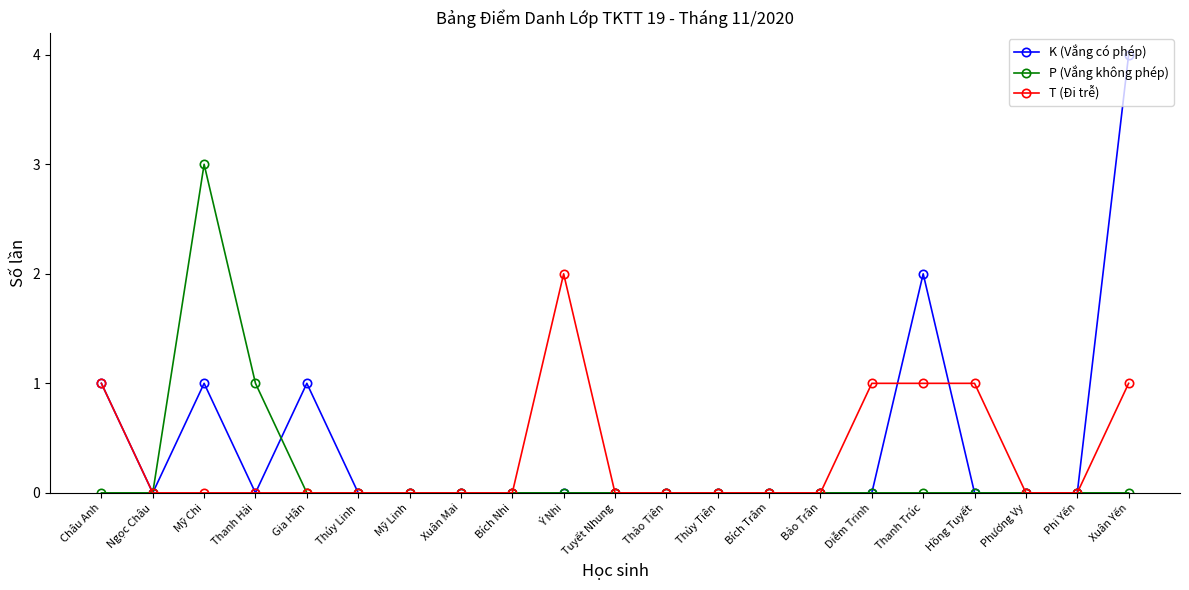

The P (Vắng không phép) series shows 2 at Thúy Linh. True or false?

False